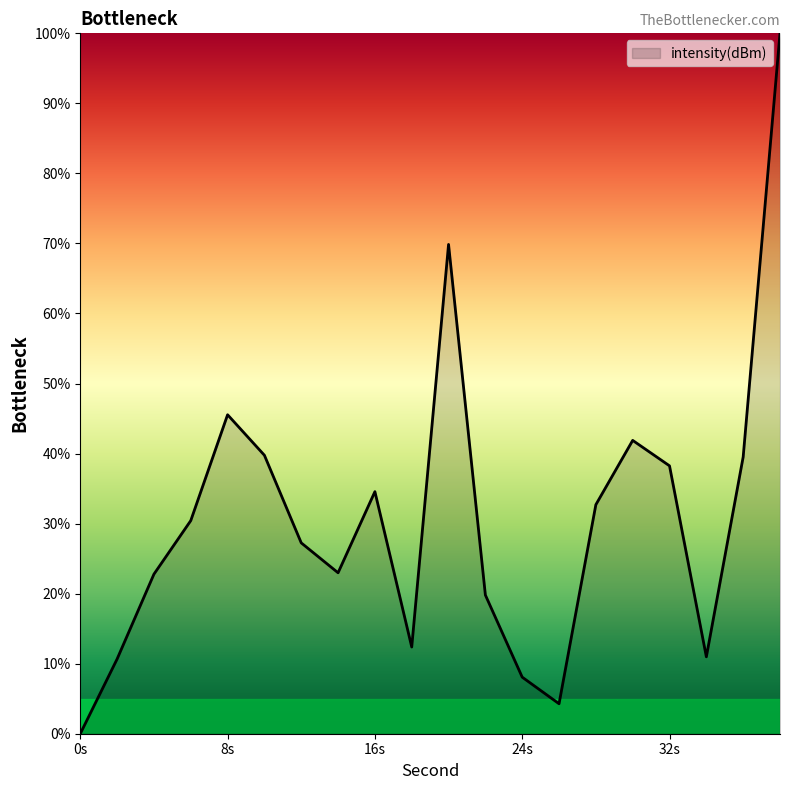

What is the maximum value shown in the chart?

100.0